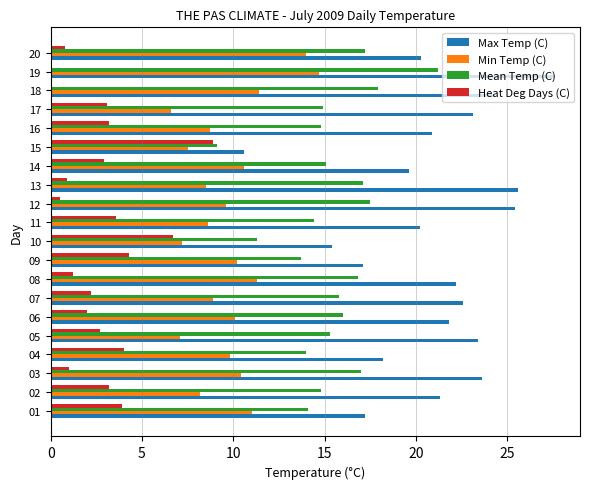

What are all the series names shown in the legend?

Max Temp (C), Min Temp (C), Mean Temp (C), Heat Deg Days (C)